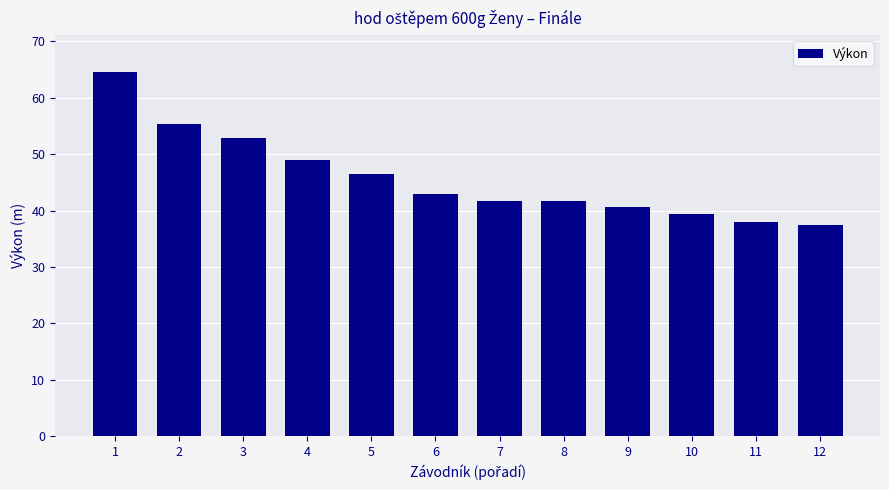

What is the greatest value displayed?

64.7